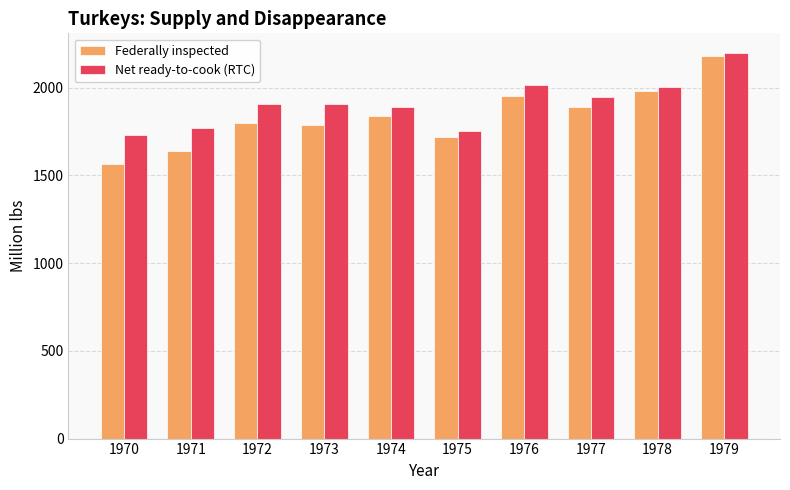

At how many categories does at least one series exceed 2045?

1